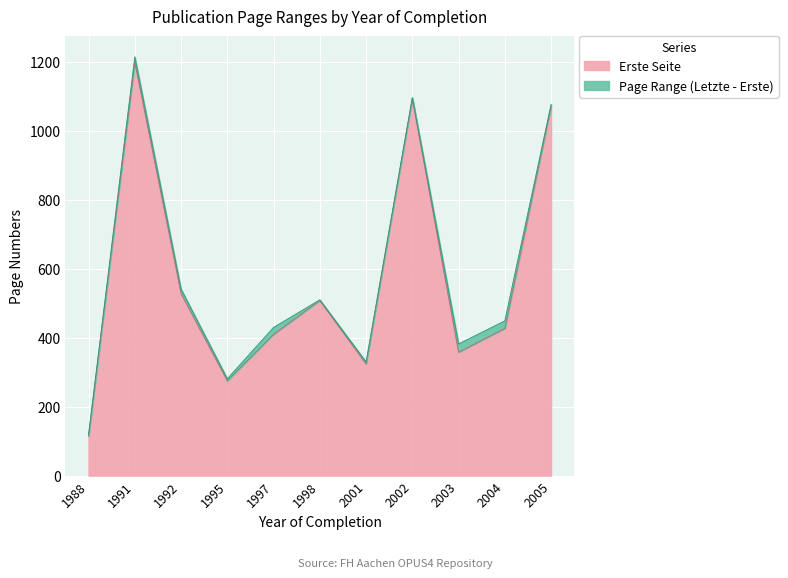

The value of Erste Seite at 2002 is 1424. True or false?

False